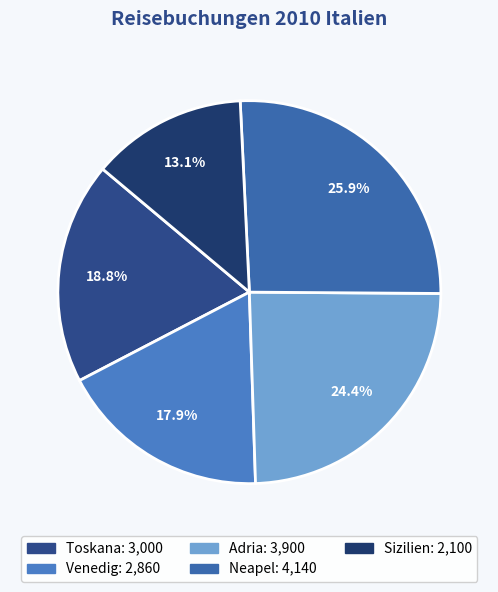

Is it true that Toskana is 5% of the pie?

False